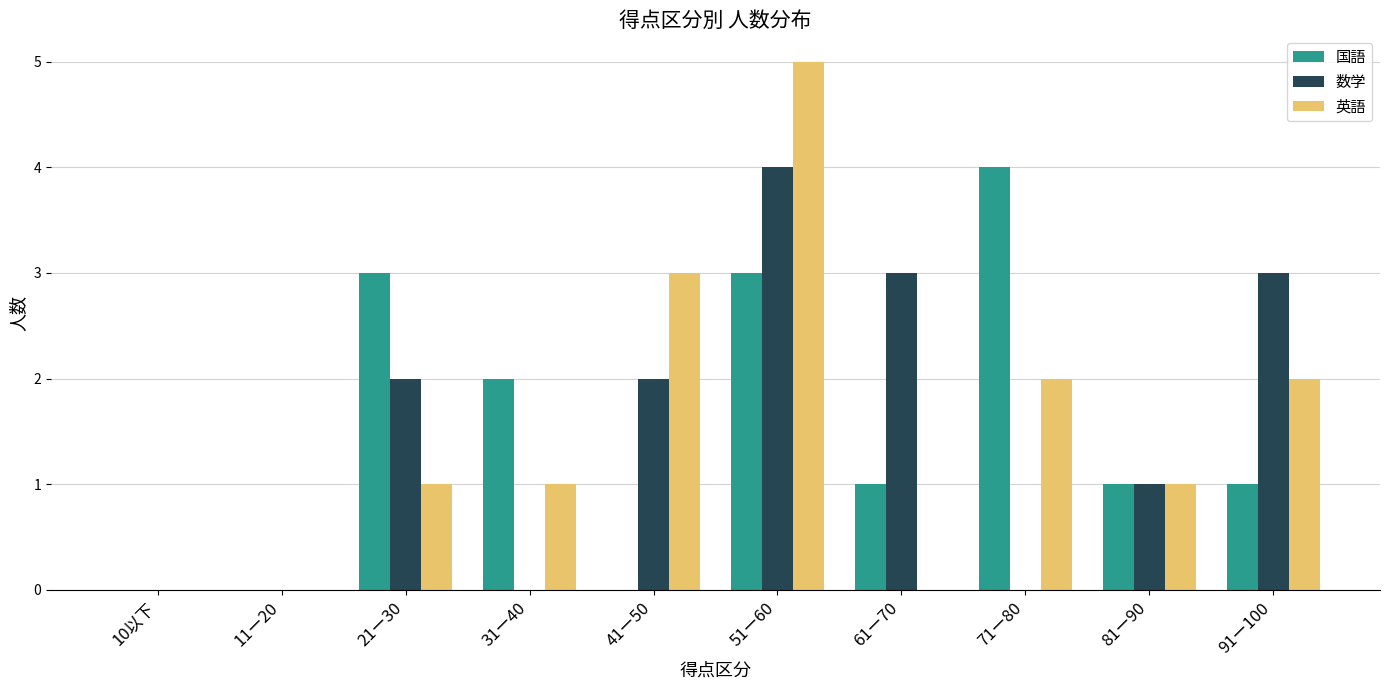

What value does the 英語 series have at 31ー40?

1